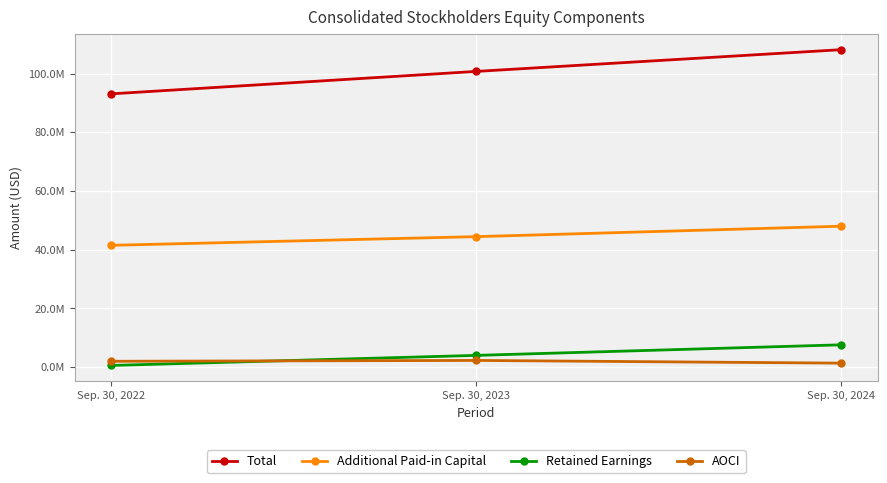

At which category is the sum across all series the highest?

Sep. 30, 2024